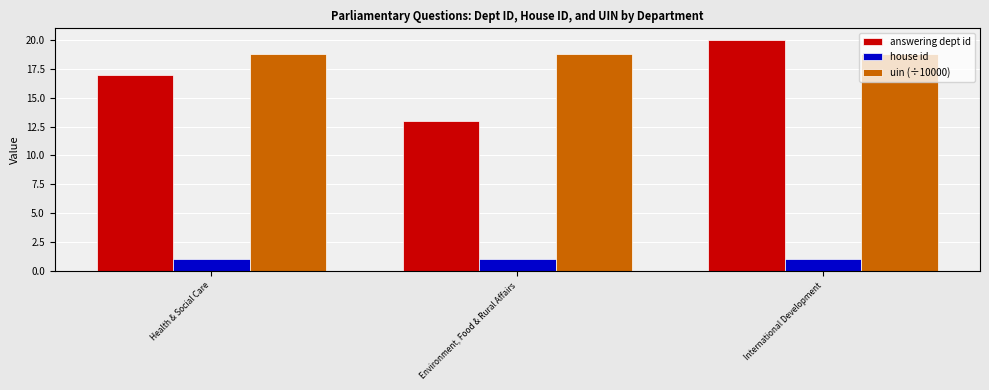

What is the total value across all series at Environment, Food & Rural Affairs?

32.8